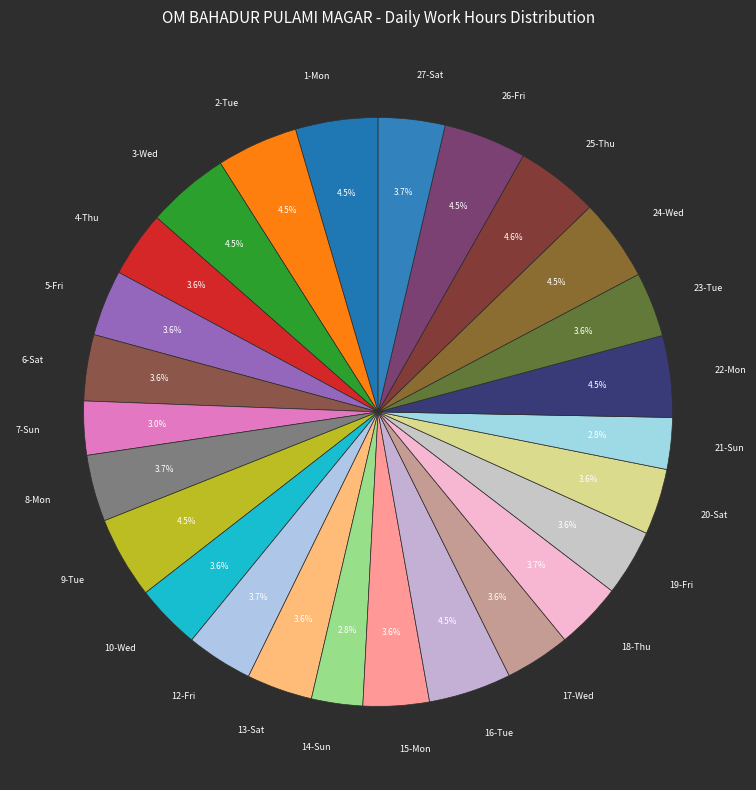

To the nearest percent, what percentage of the pie is 20-Sat?

4%